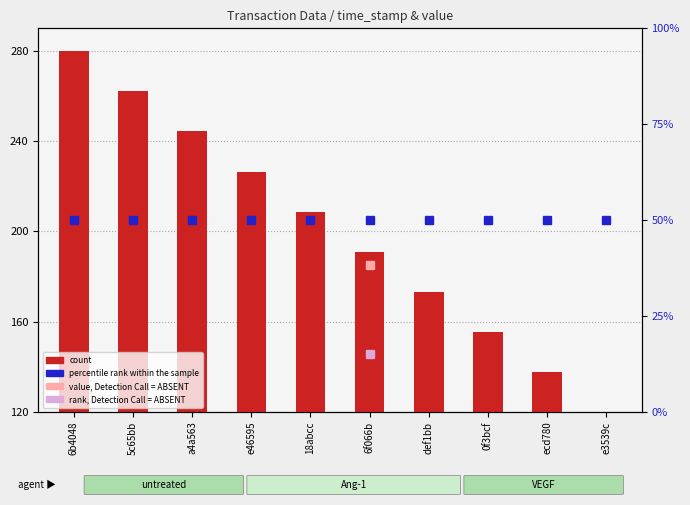

The chart shows a value of 252.7 at 6b4048. True or false?

False